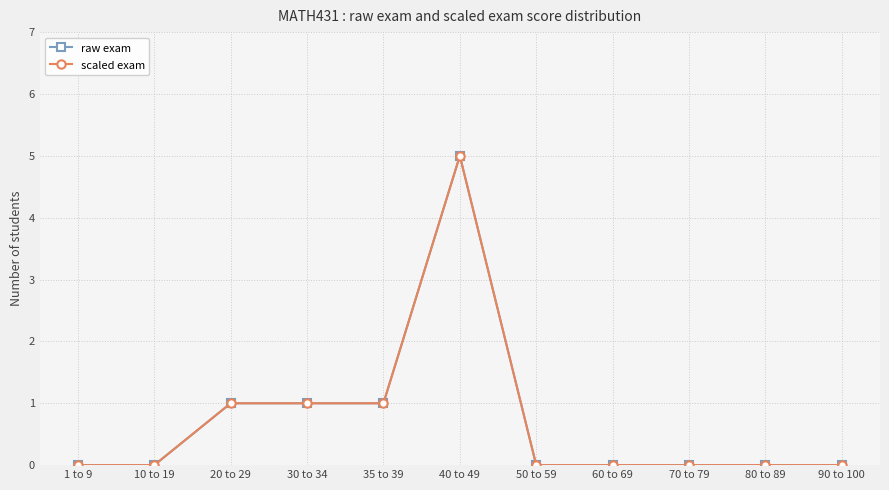

Where is the first local maximum for scaled exam?

40 to 49